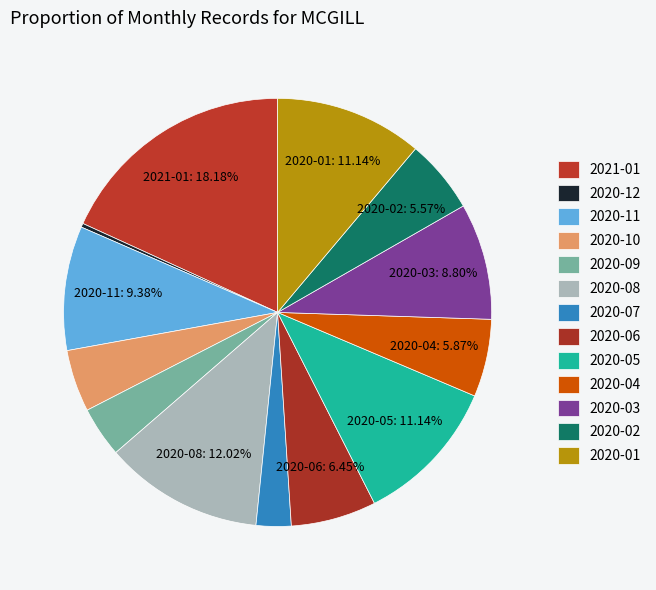

How many slices are in this pie chart?

13